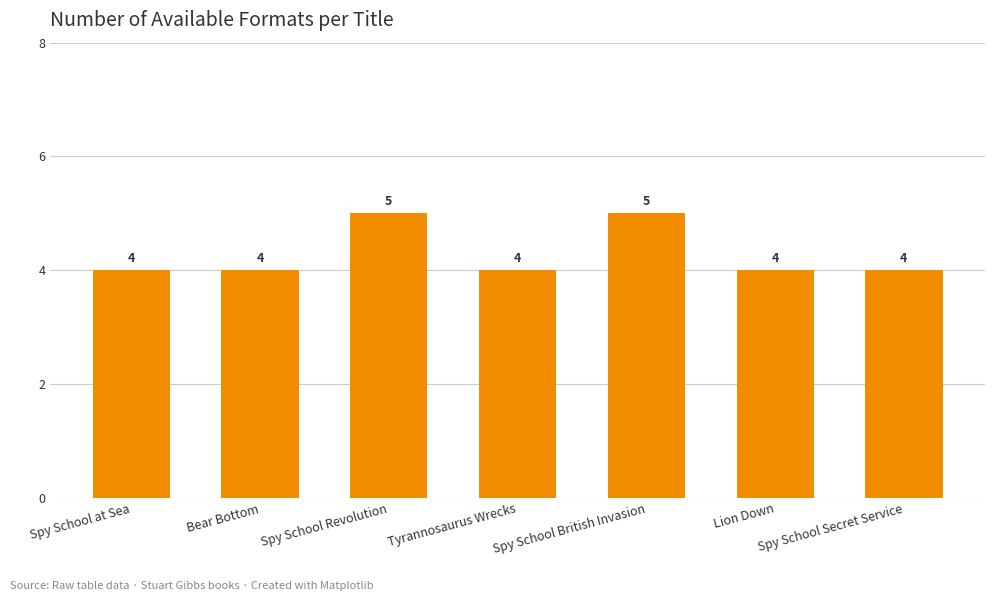

Is it true that the value at Tyrannosaurus Wrecks is 7?

False